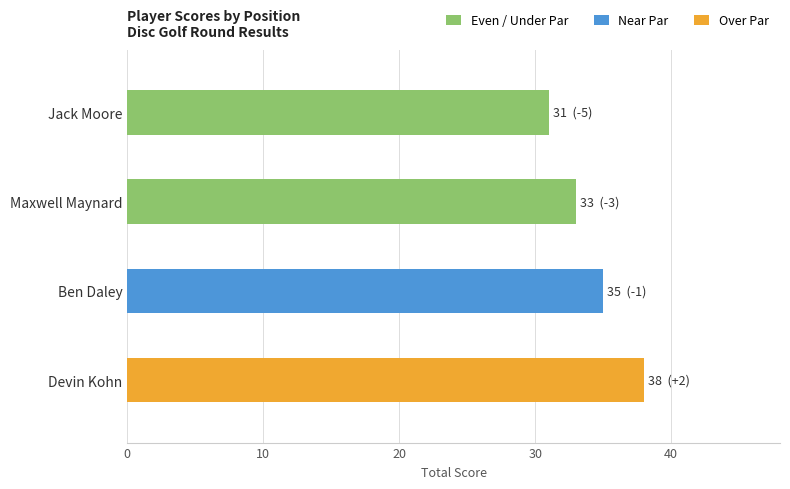

What is the difference between the values at Maxwell Maynard and Devin Kohn?

5